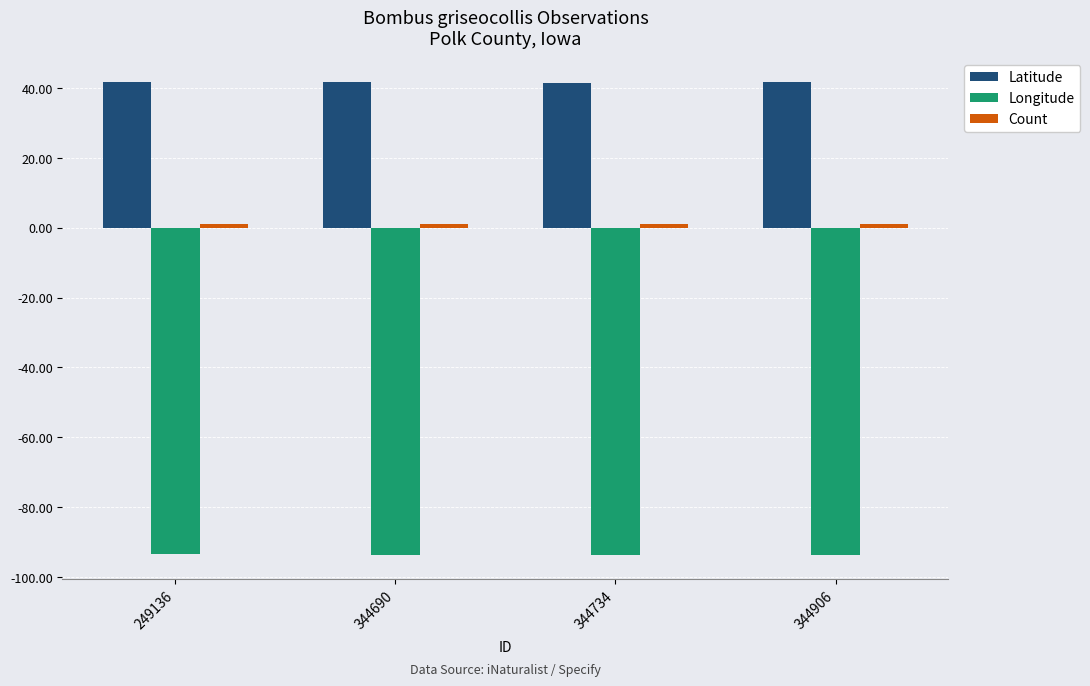

What is the maximum value shown in the chart?

41.8